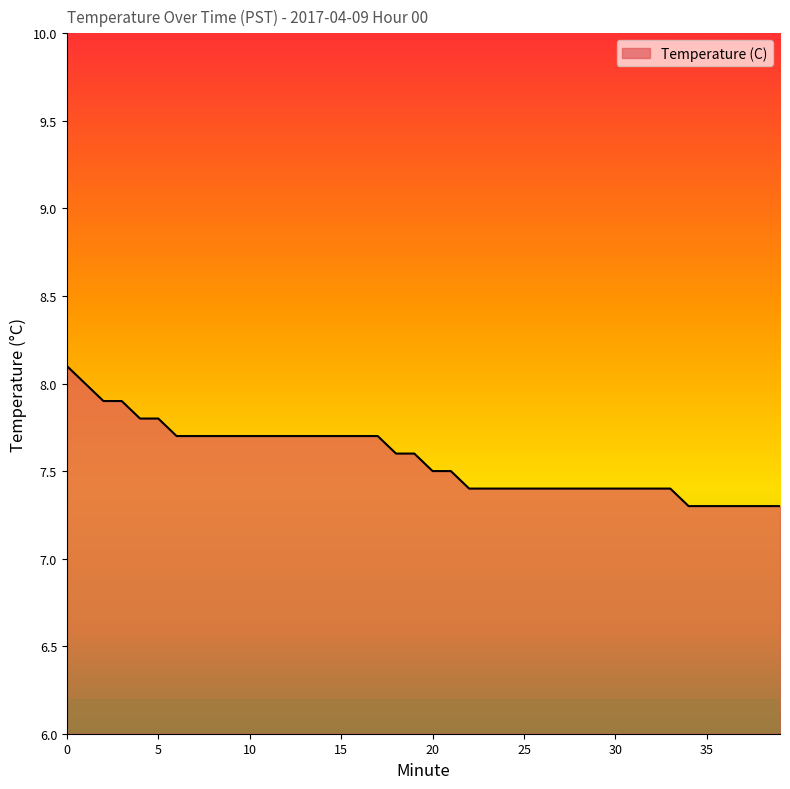

Count the number of data series in this chart.

1